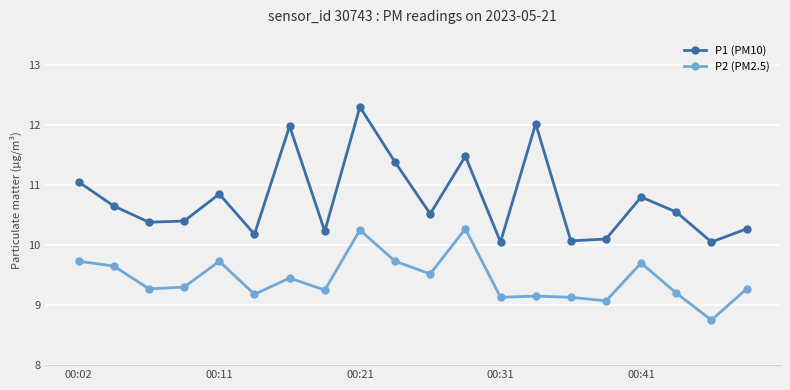

What is the value of the P1 (PM10) point at the 10th from the left?

11.4